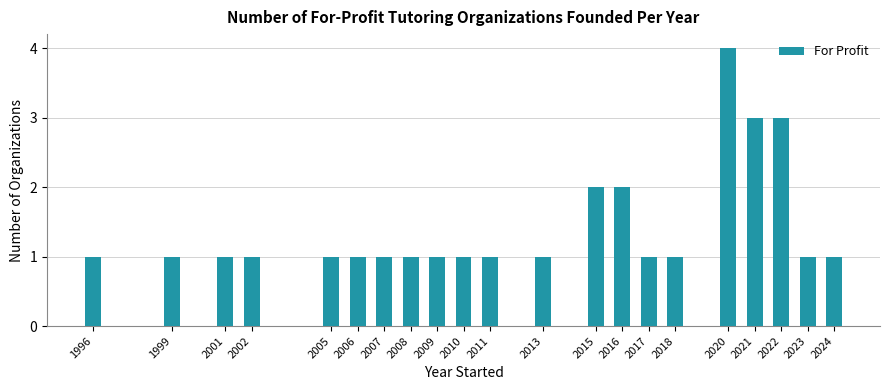

How many values are between 1 and 2?

18